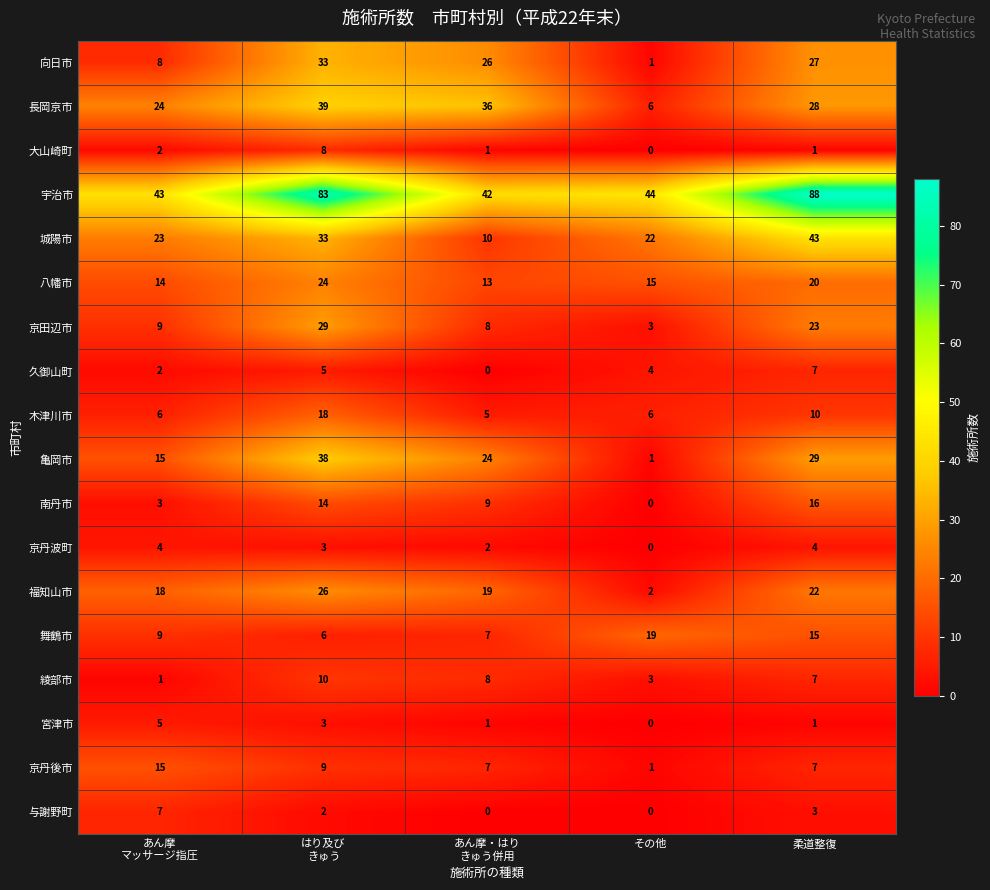

Count the number of categories in the chart.

5